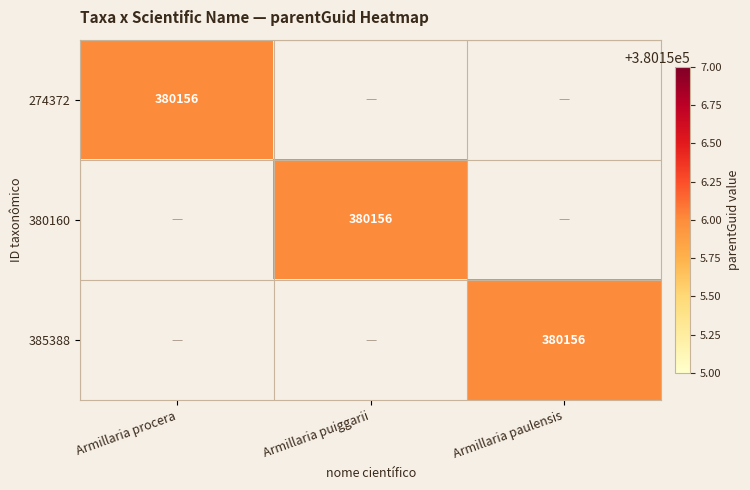

Is it true that 385388 equals 380156 at Armillaria paulensis?

True